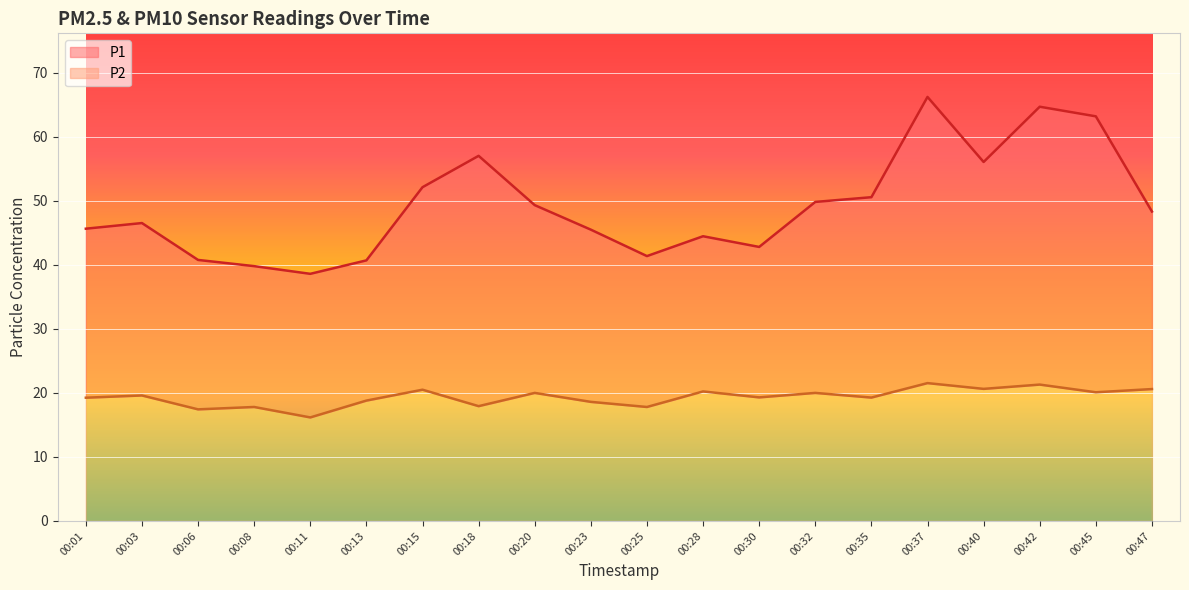

Read the P1 value at 00:23.

45.5